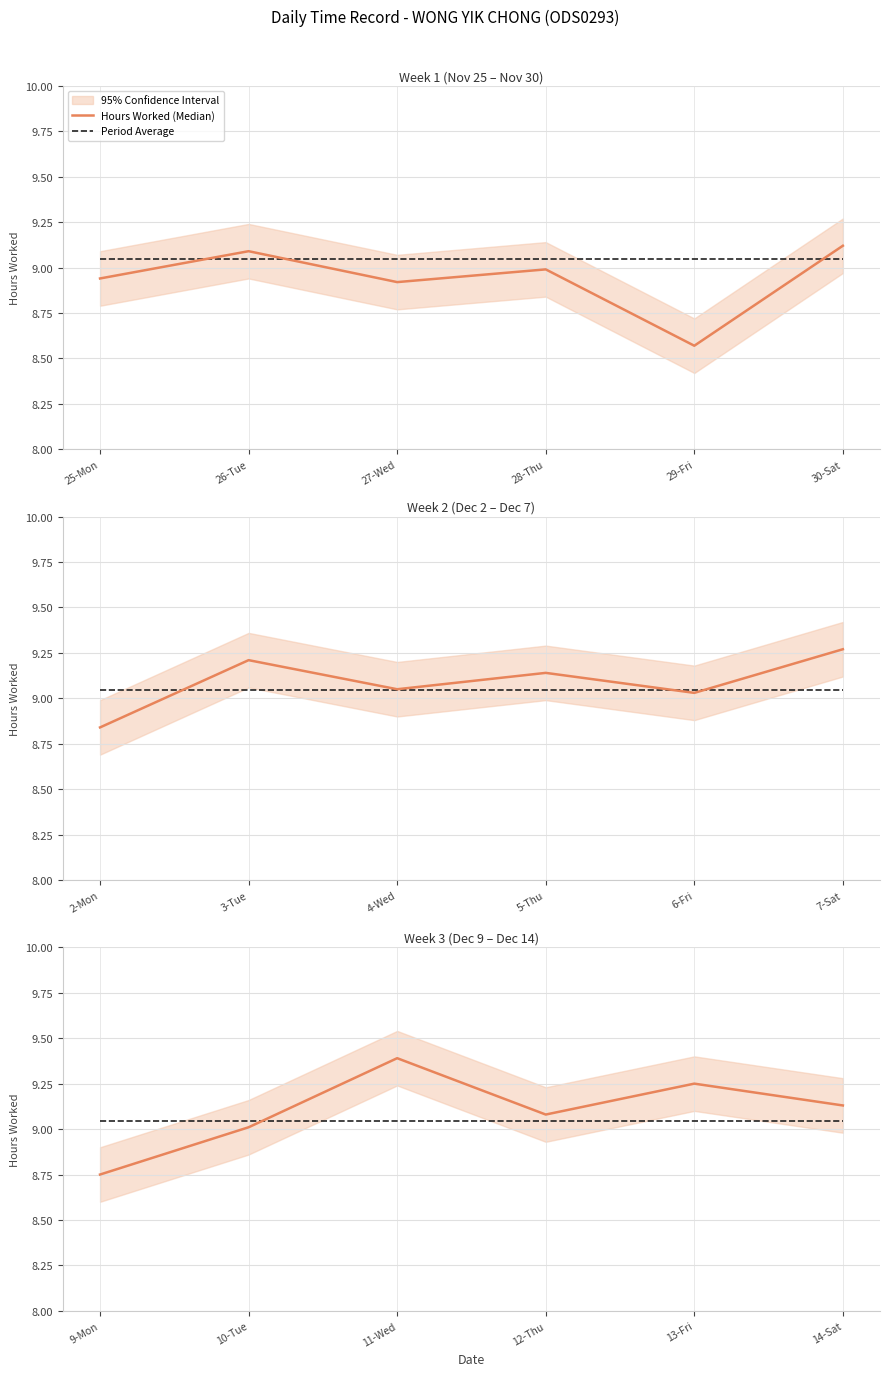

In Hours Worked (Median), how many points are lower than both neighbors (excluding endpoints)?

1